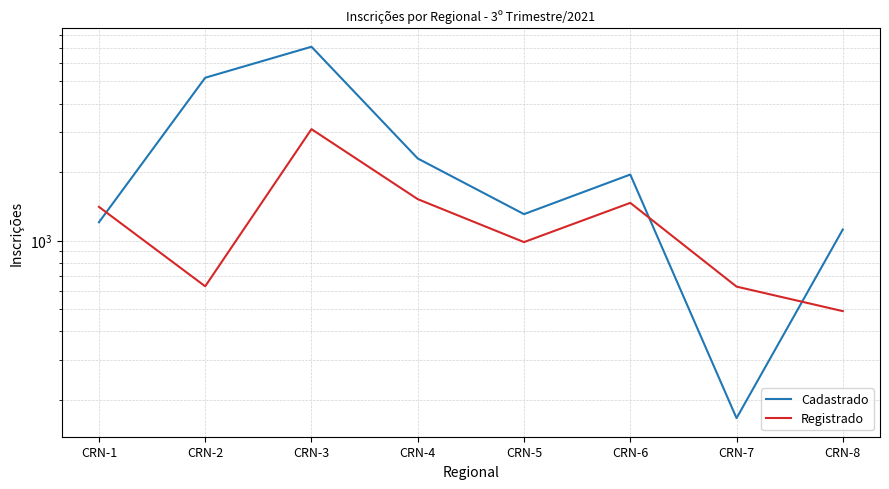

What is the spread (max minus min) of values at CRN-5?

322